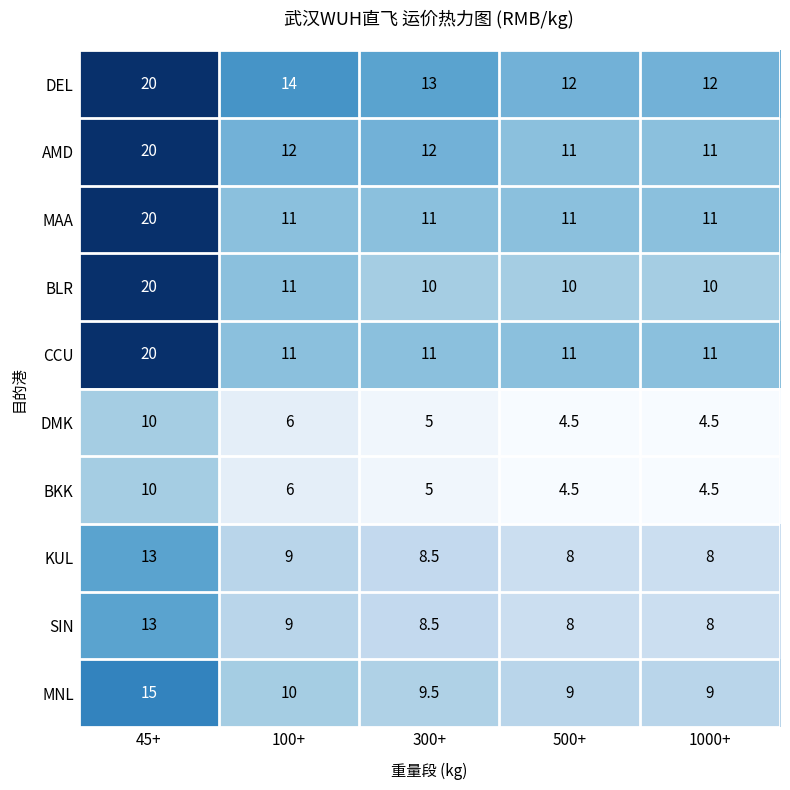

Which category has the highest value in the DMK series?

45+